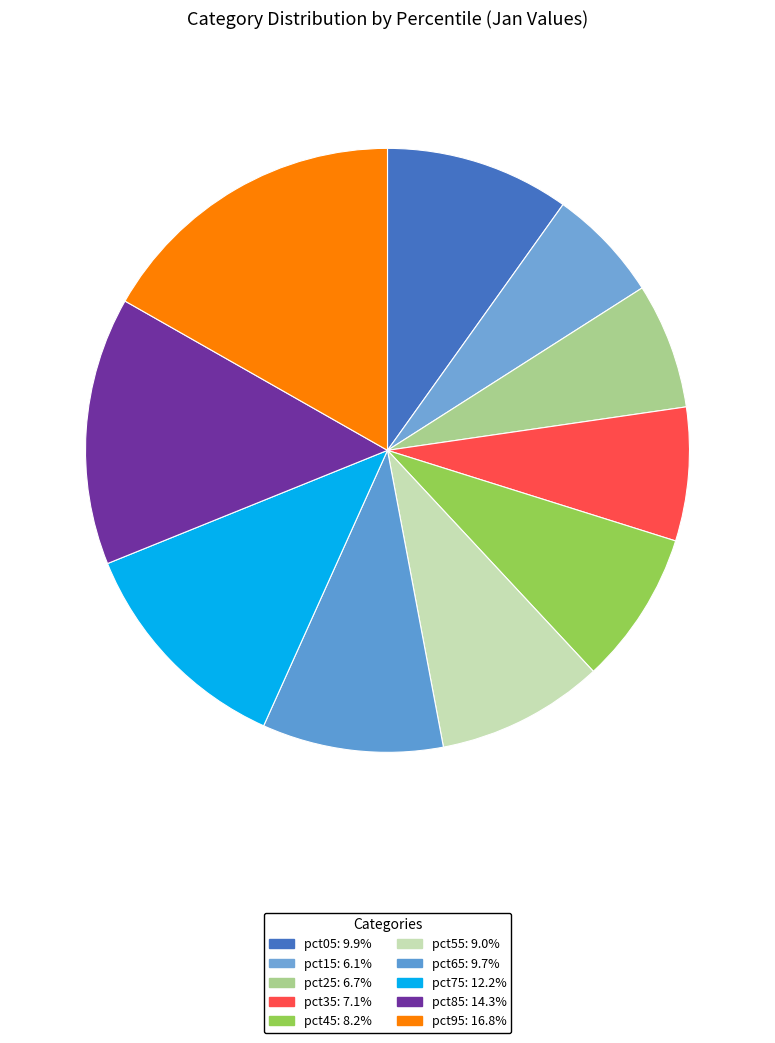

How many segments does this pie chart have?

10